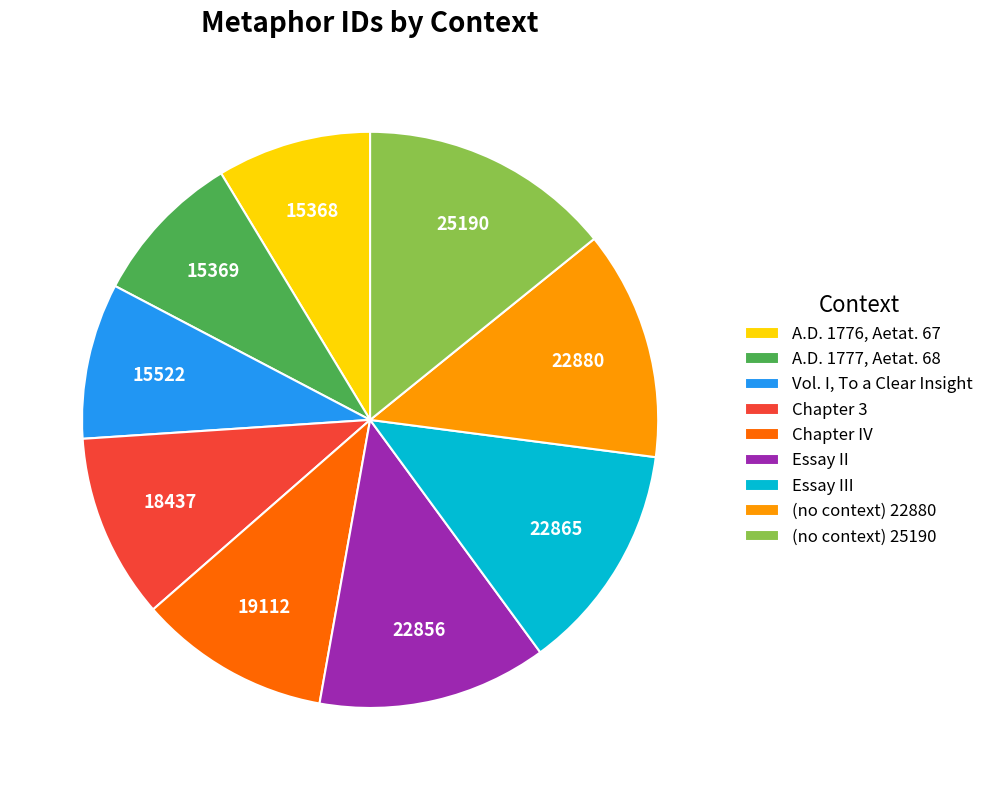

Which category has the biggest portion of the pie?

(no context) 25190